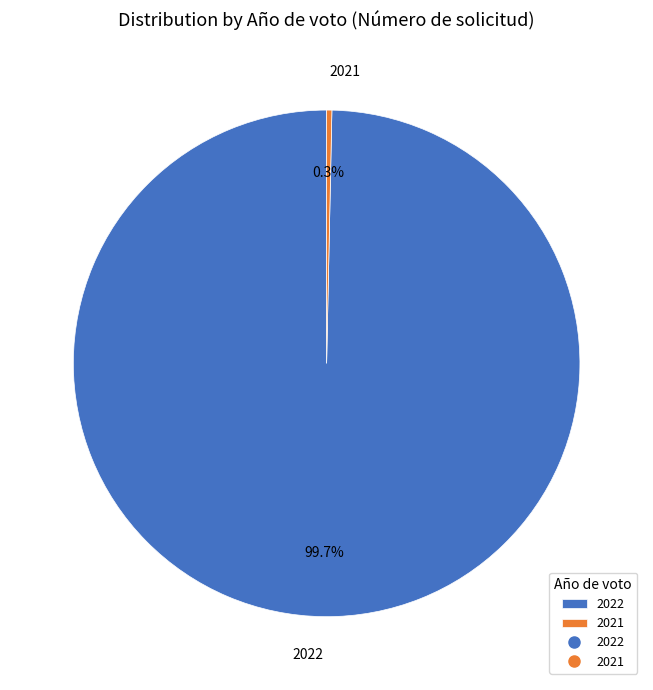

To the nearest percent, what is the combined percentage of 2021 and 2022?

100%